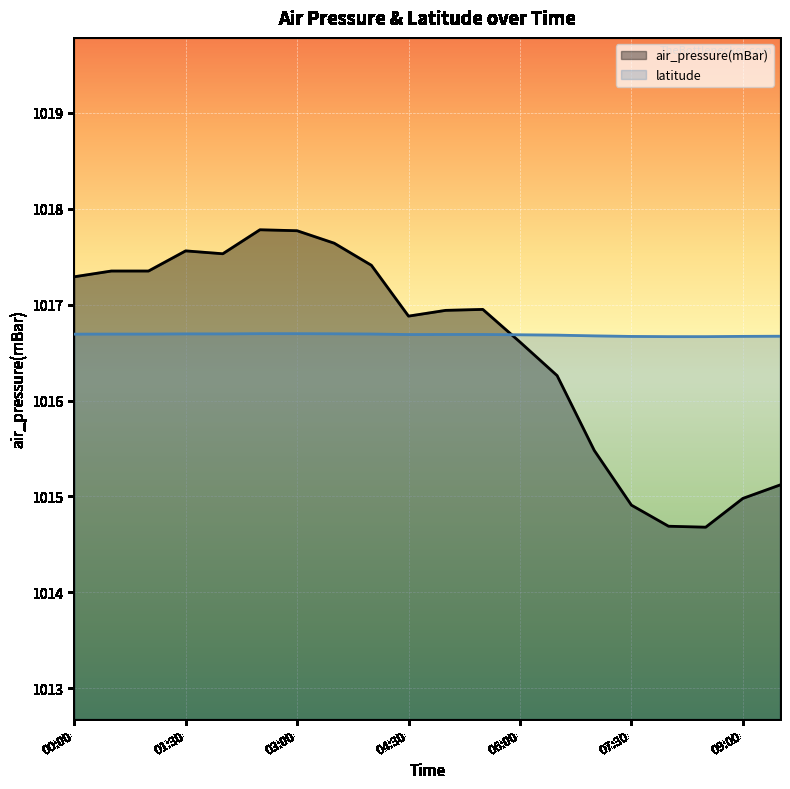

Which label corresponds to the largest value in the chart?

2015-04-01T02:30